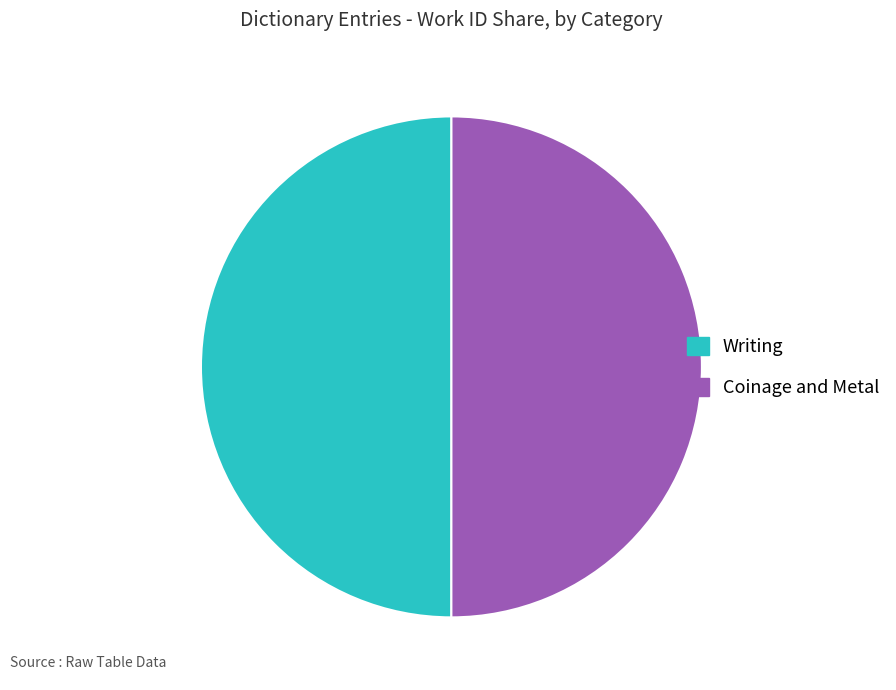

What is the ratio of the value at Writing to the value at Coinage and Metal?

1.0